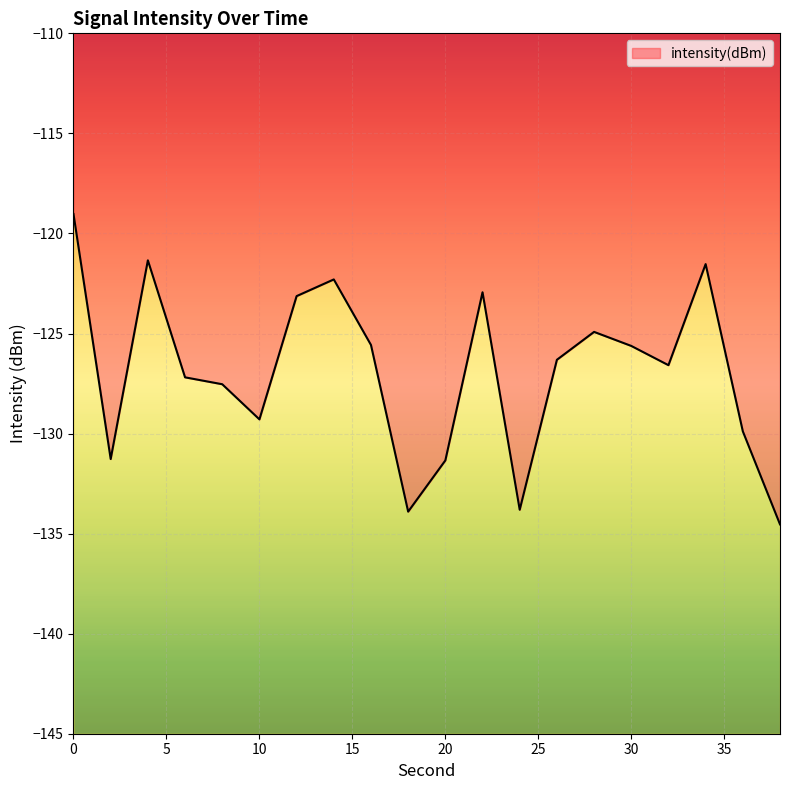

What is the smallest value displayed?

-134.5